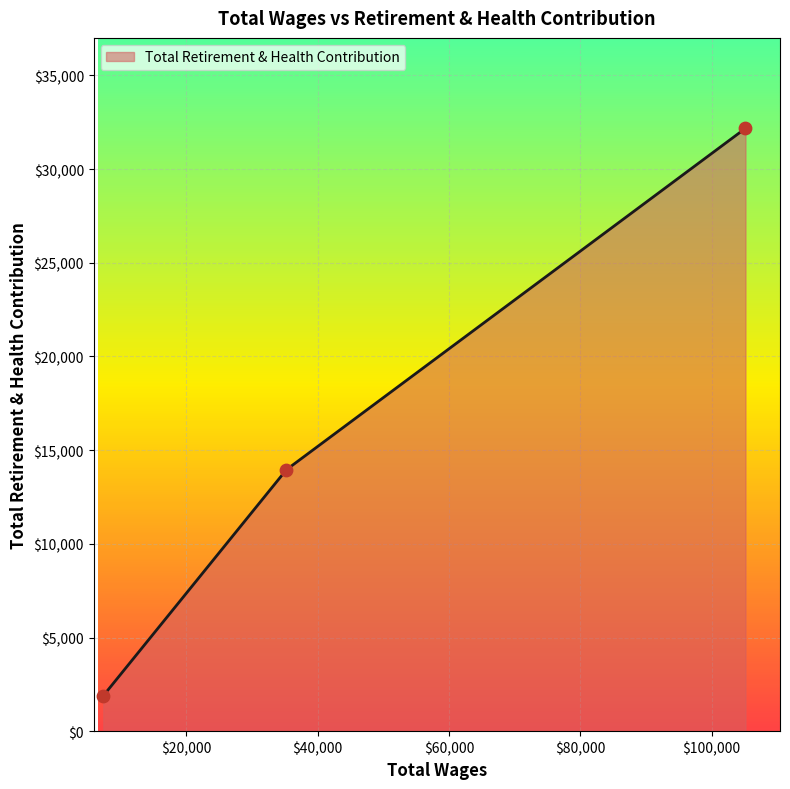

What is the greatest value displayed?

32180